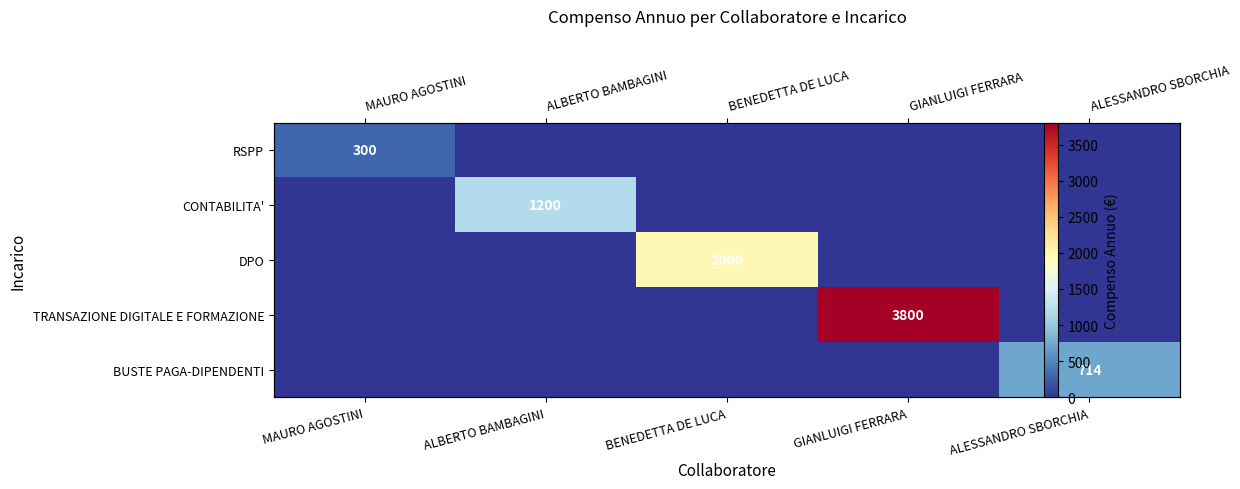

At which label is RSPP closest to 150?

MAURO AGOSTINI